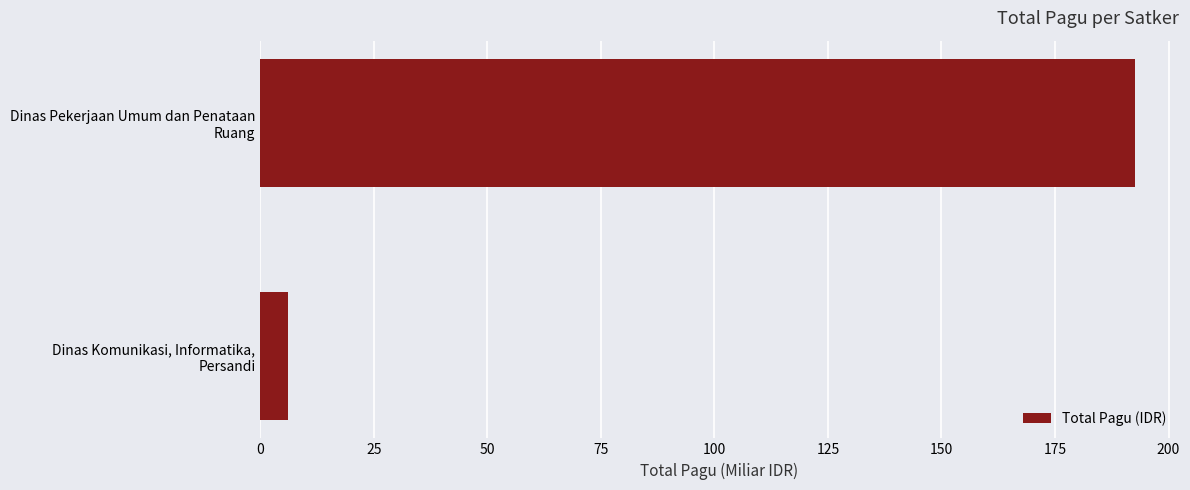

What is the maximum value shown in the chart?

192.6